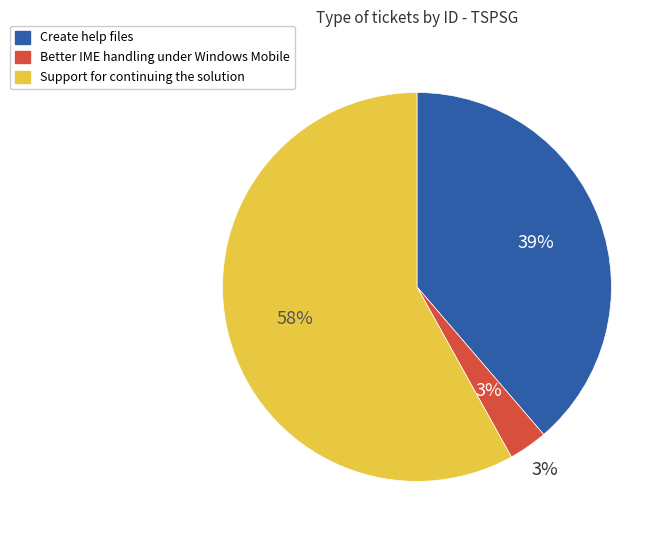

Which slice is the largest?

Support for continuing the solution